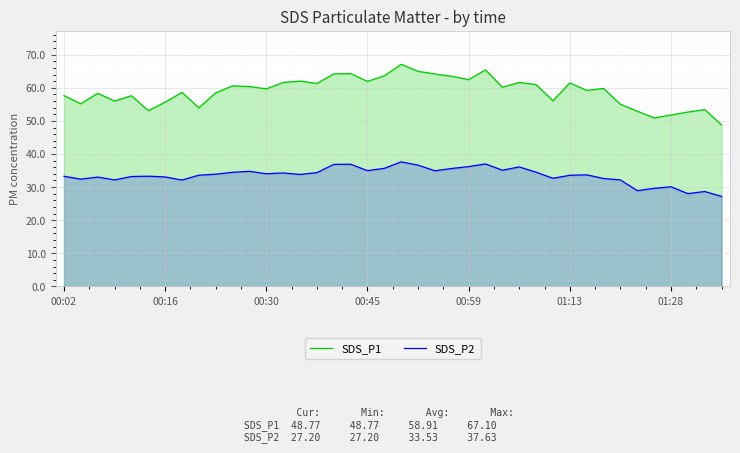

Is it true that SDS_P1 equals 11.0 at 39?

False